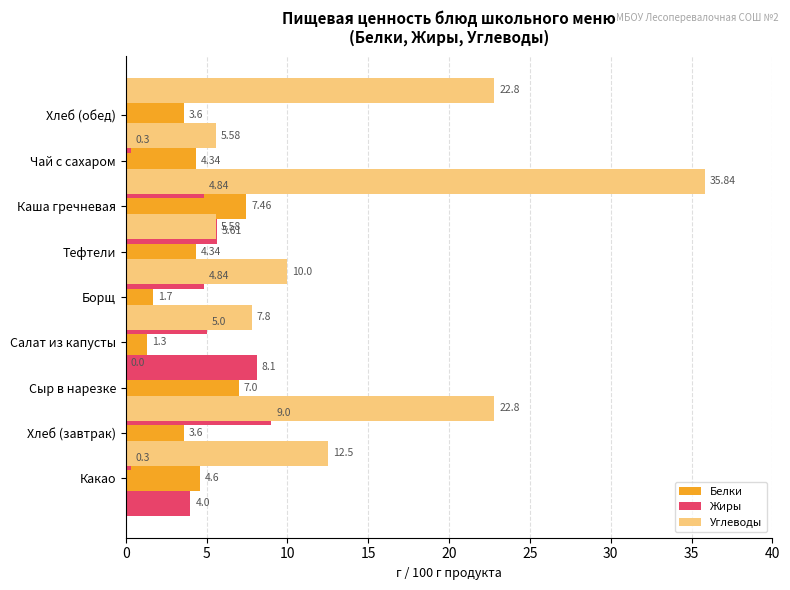

Between Борщ and Салат из капусты, which is larger?

Борщ